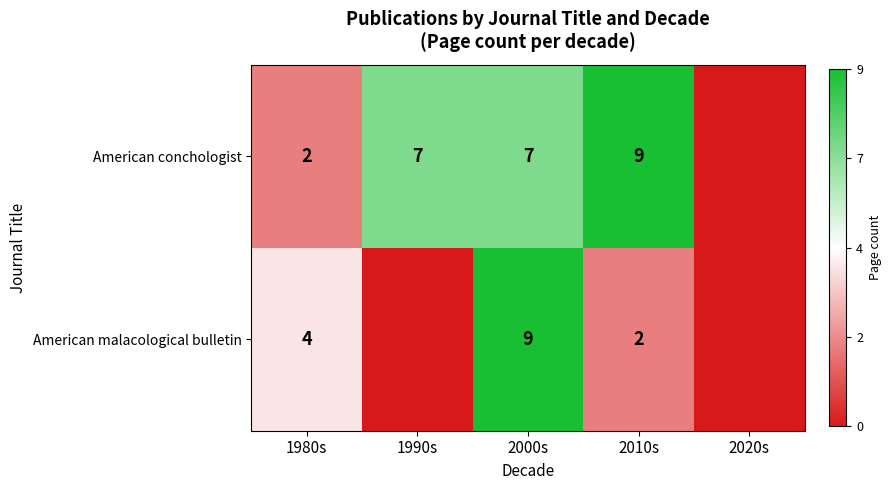

At 2010s, list the series in order from largest to smallest.

American conchologist, American malacological bulletin